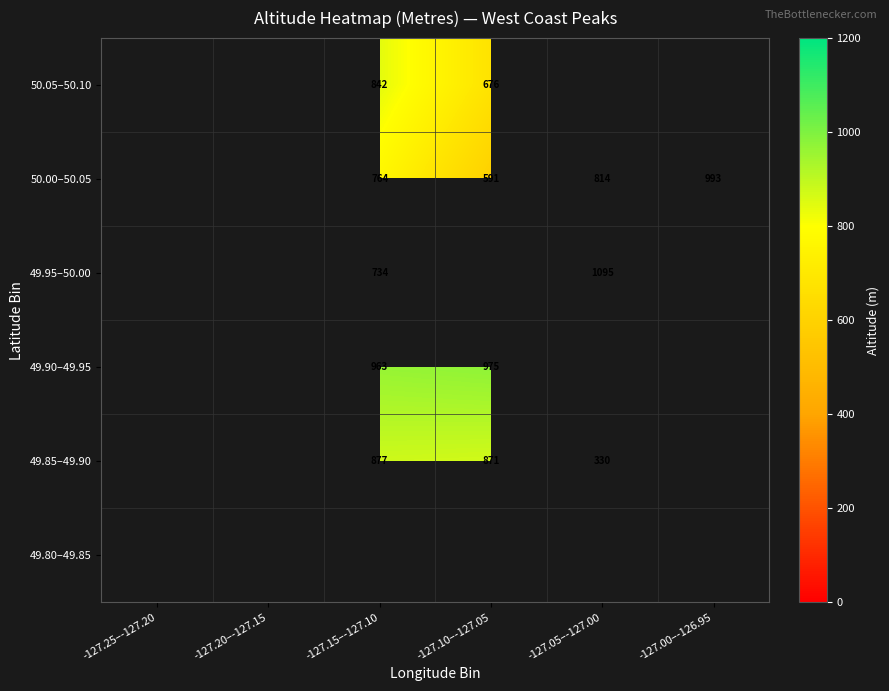

Is it true that 49.85–49.90 equals 330 at -127.05–-127.00?

True